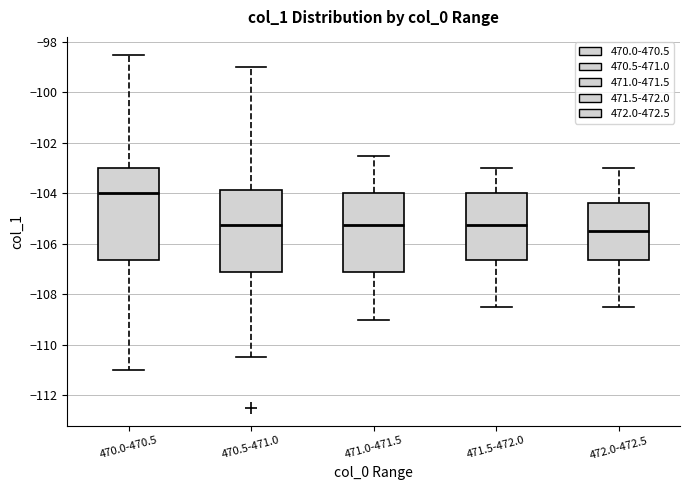

Where does the median line of the box for 470.5-471.0 sit on the y-axis? The values are not printed on the chart, so give them approximately, as read against the axis.

-105.2